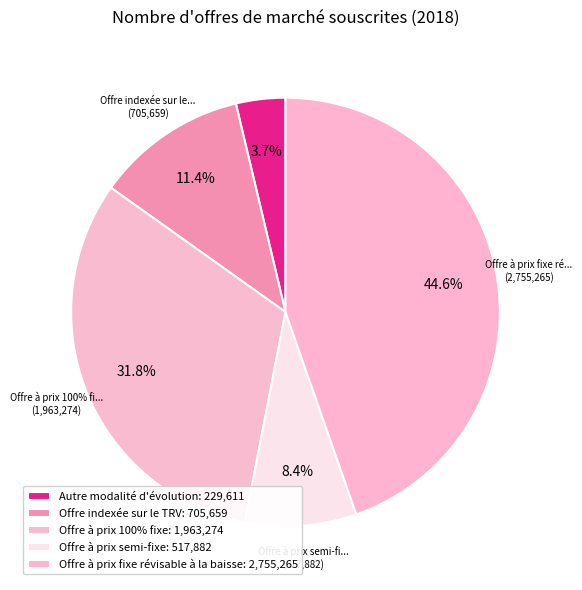

The Offre indexée sur le TRV slice represents 23% of the pie. True or false?

False